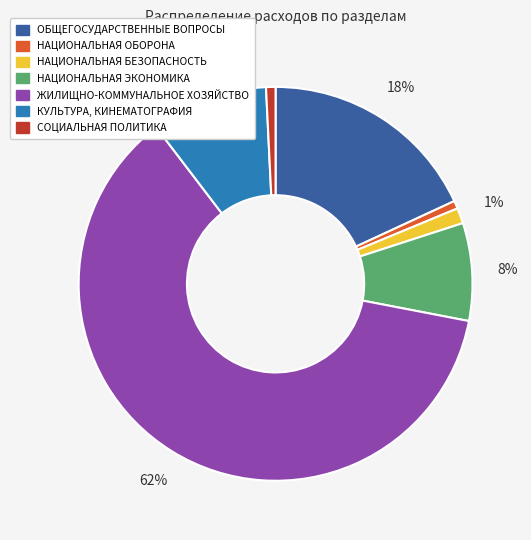

Is it true that НАЦИОНАЛЬНАЯ ОБОРОНА is 12% of the pie?

False